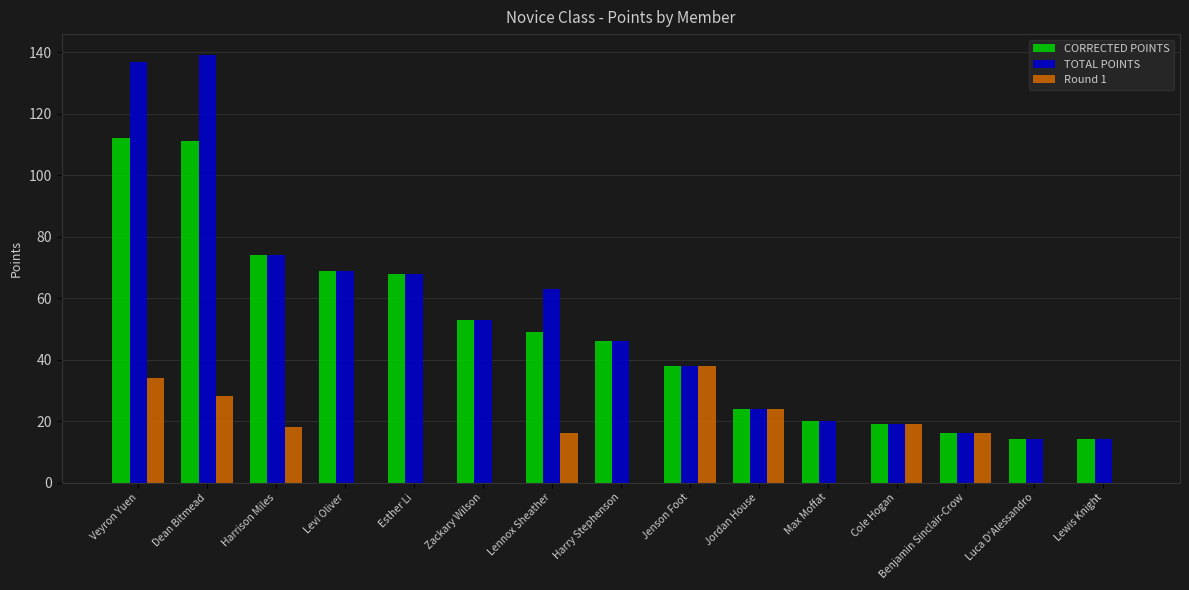

What is the average value of the CORRECTED POINTS series?

48